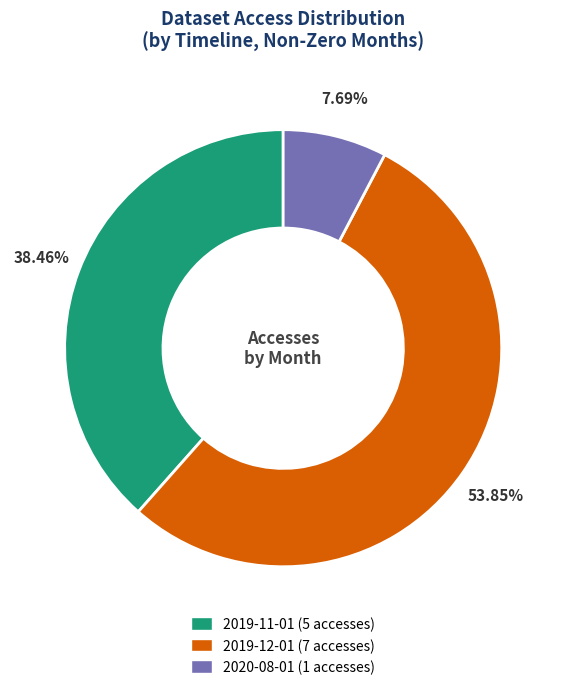

To the nearest percent, what is the combined percentage of 2019-12-01 and 2020-08-01?

62%